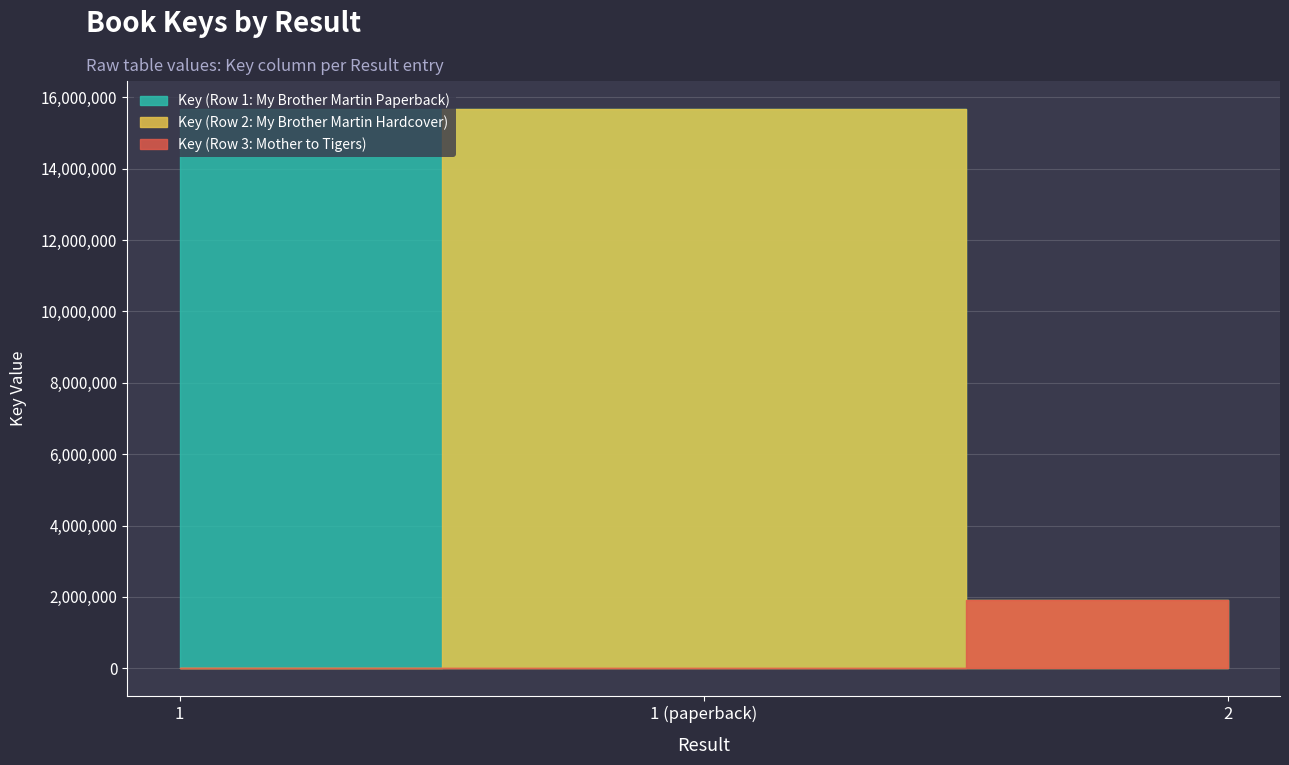

Where is the data nearest to the value 8791436?

1